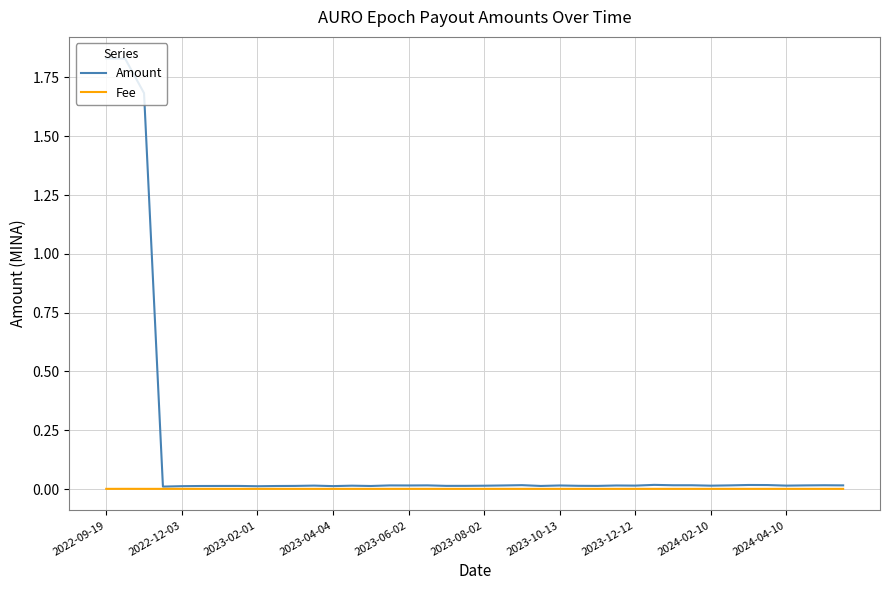

Which series has the widest spread of values?

Amount